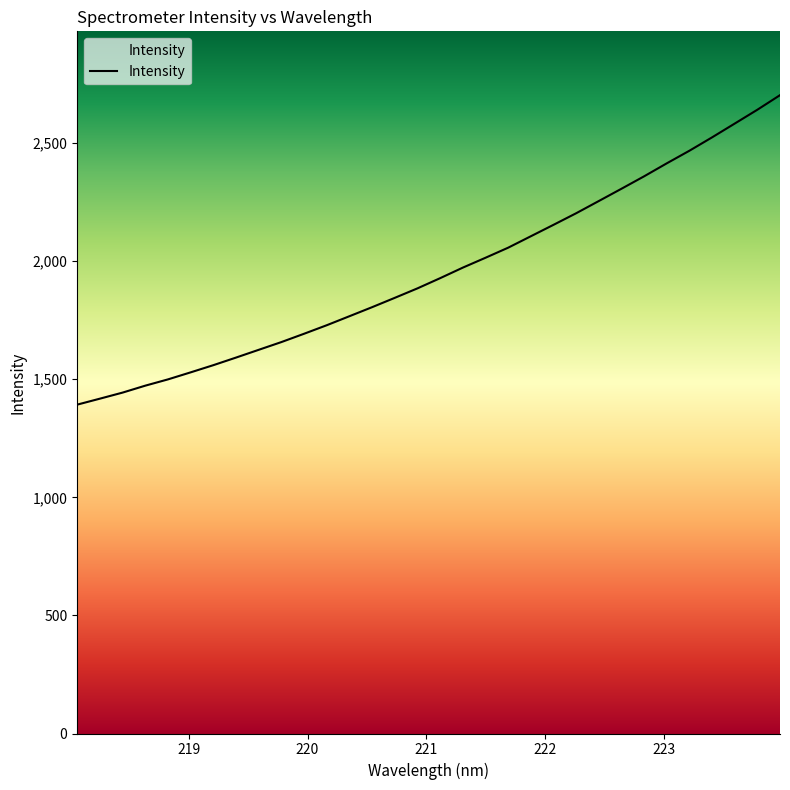

What is the difference between the maximum and minimum values?

1310.4